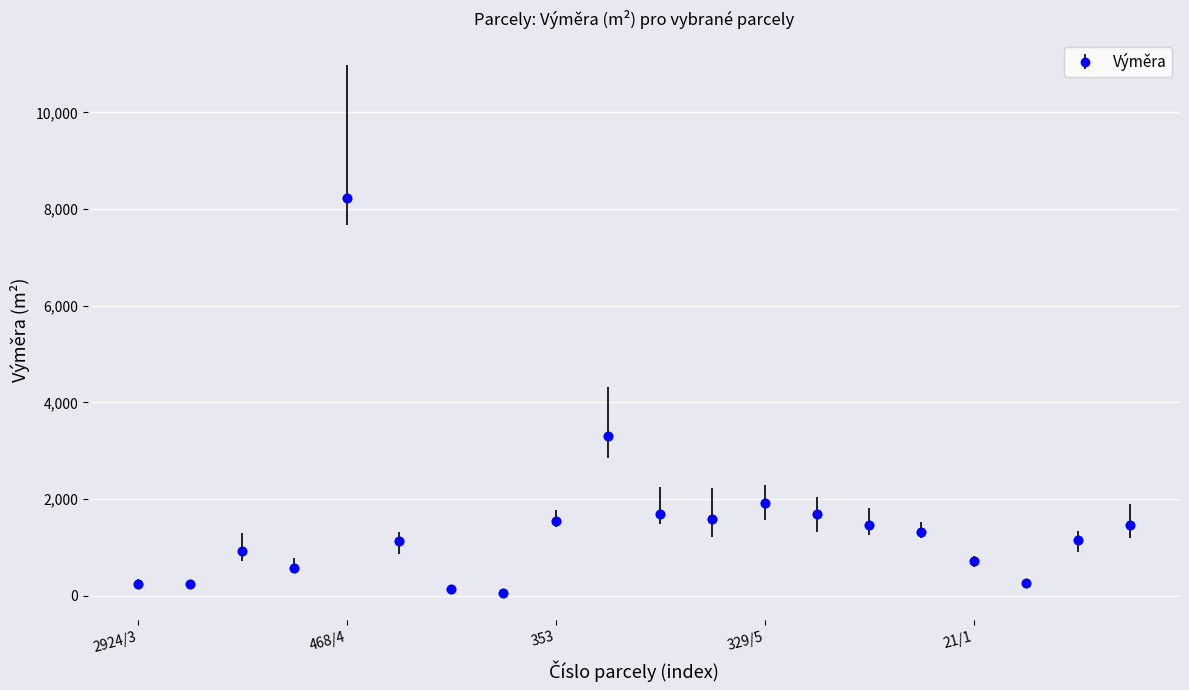

True or false: the data has more than 0 interior local peaks.

True